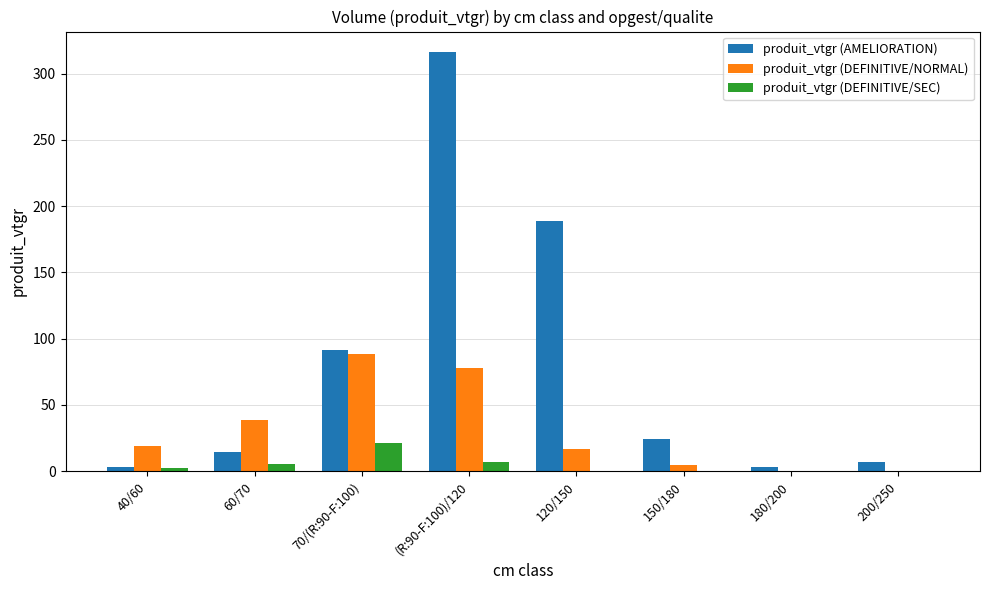

The produit_vtgr (AMELIORATION) series shows 119.2 at 70/(R:90-F:100). True or false?

False